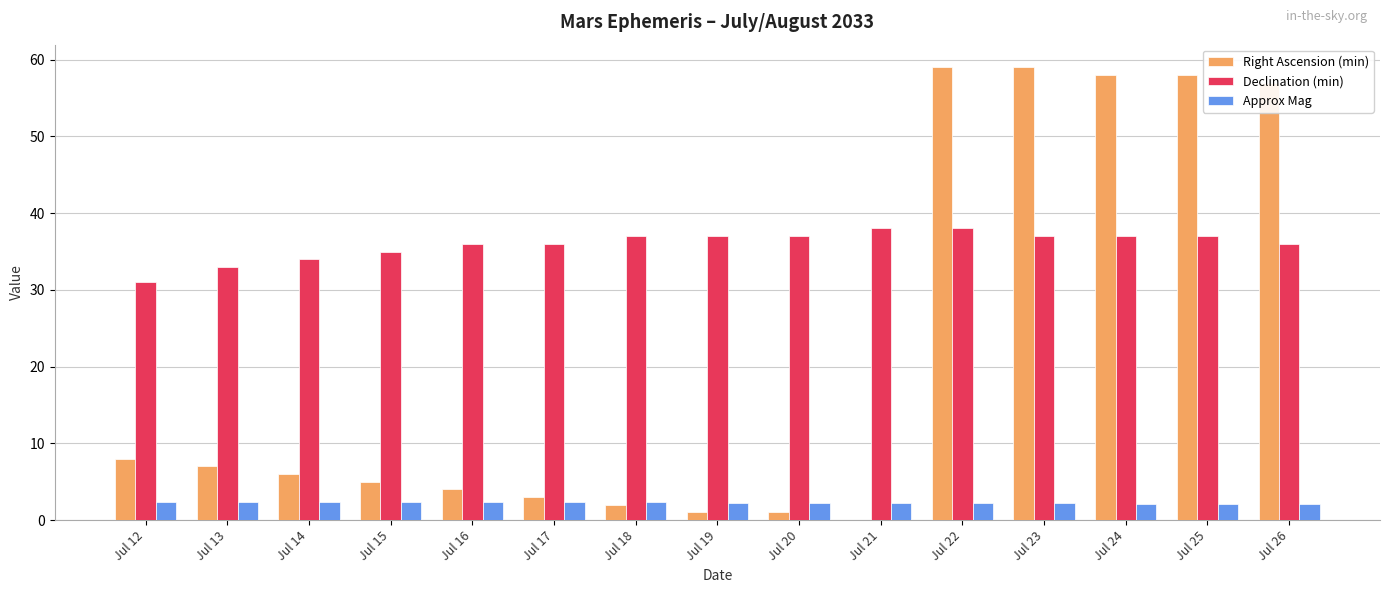

How many positive values does the Right Ascension (min) series have?

14